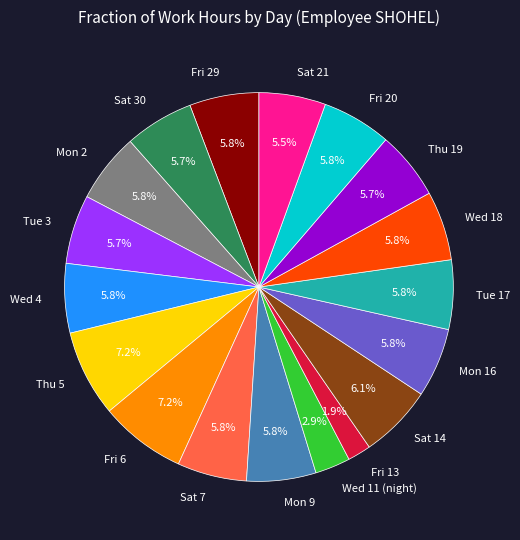

Is it true that Fri 29 is 6% of the pie?

True